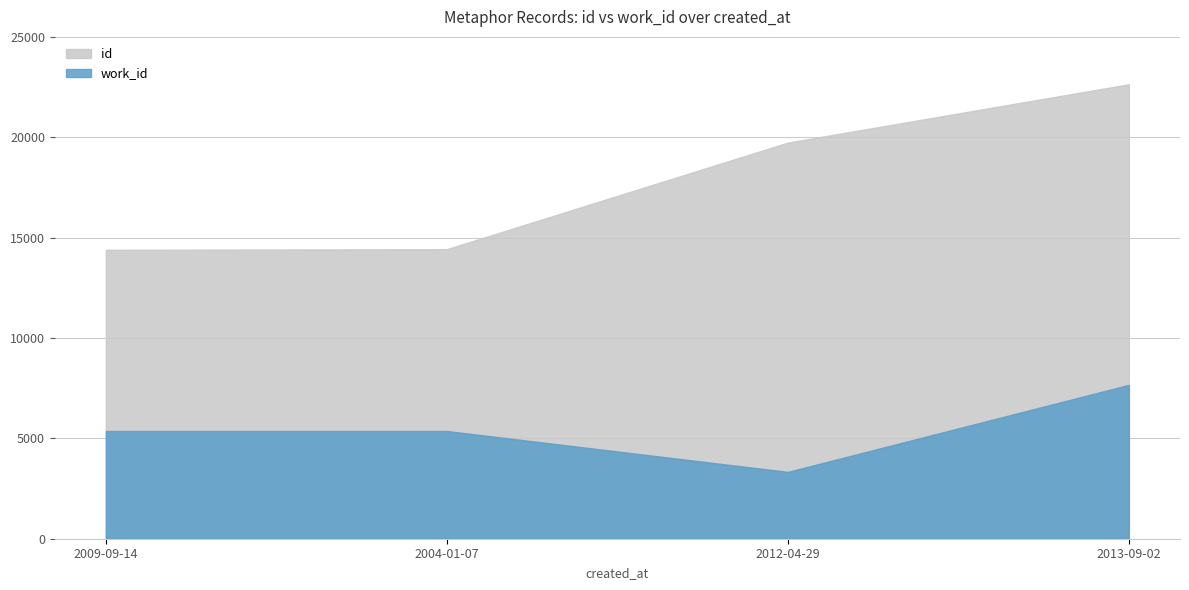

Which series has the widest spread of values?

id